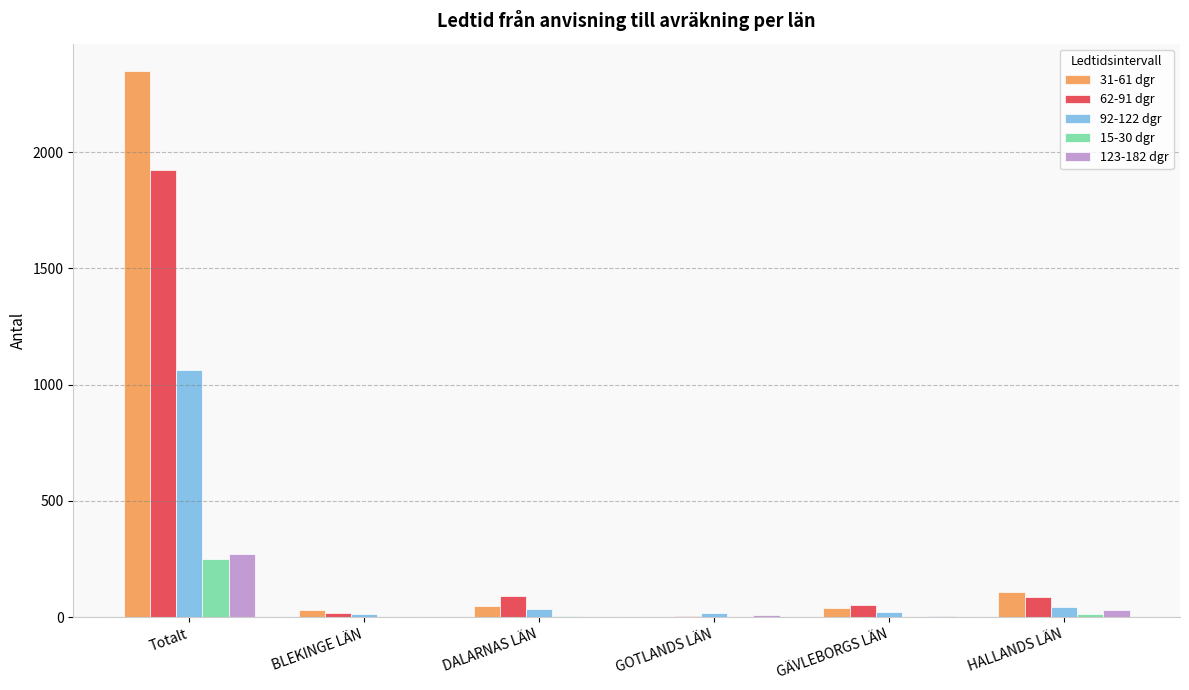

What is the maximum value for 31-61 dgr?

2349